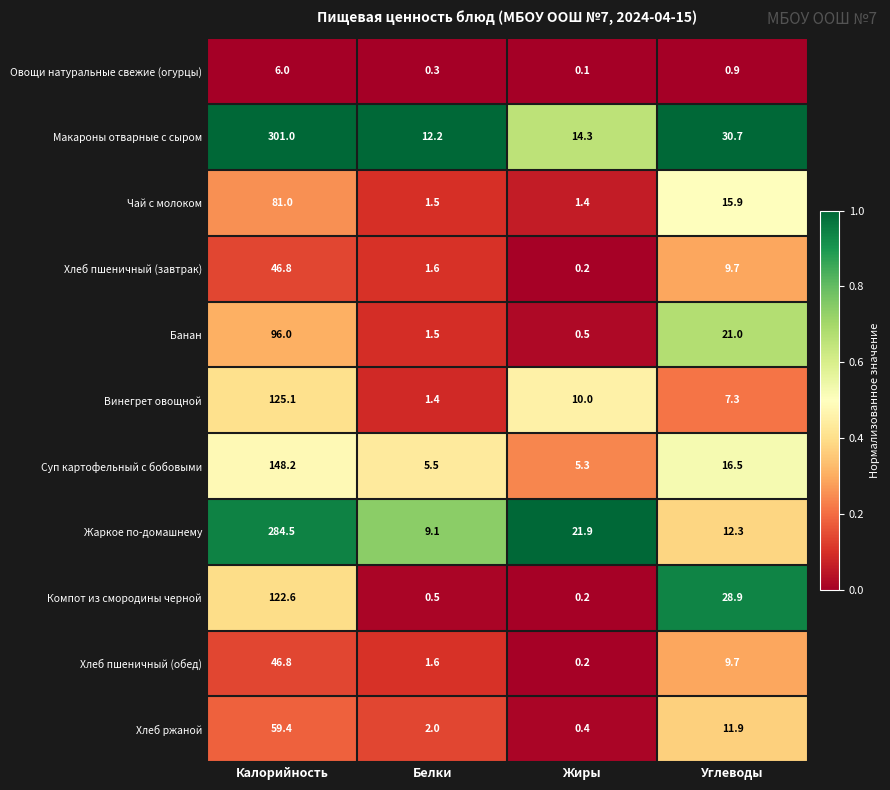

True or false: Суп картофельный с бобовыми has a value of 16.5 at Углеводы.

True